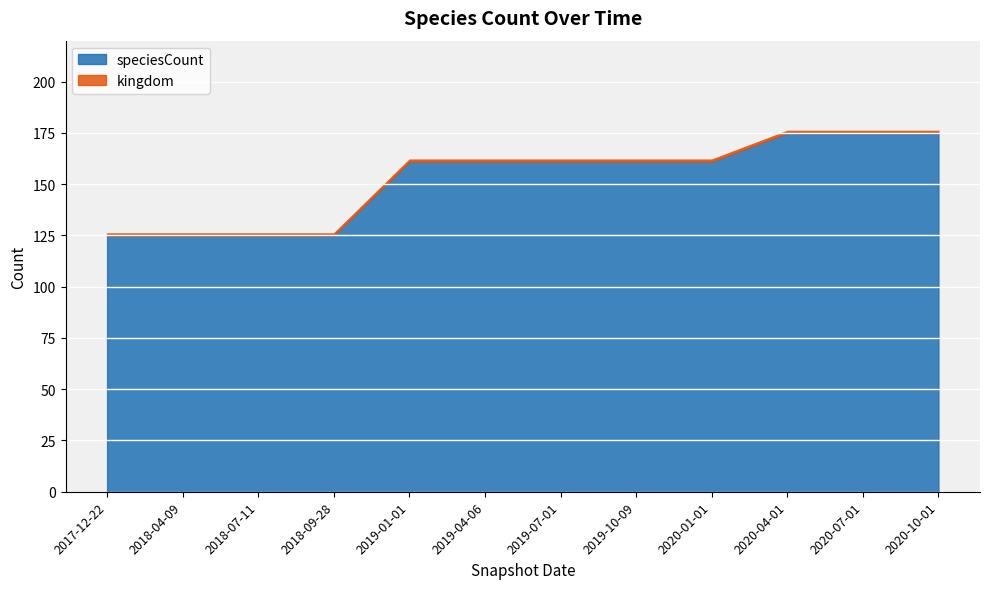

What is the difference between the second highest and second lowest values in the speciesCount series?

50